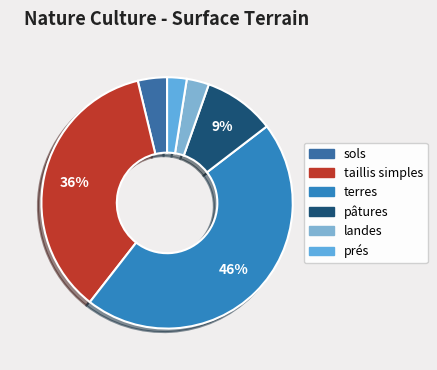

Does landes represent more than half of the total?

No